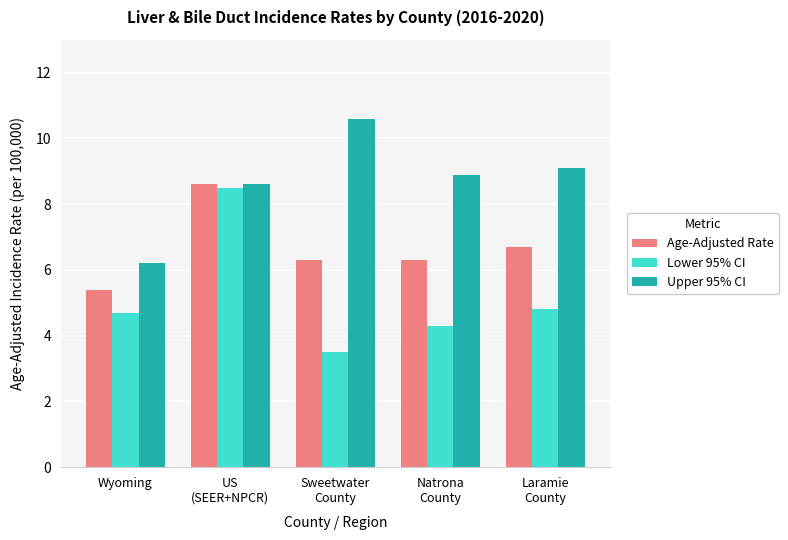

What is the maximum value shown in the chart?

10.6